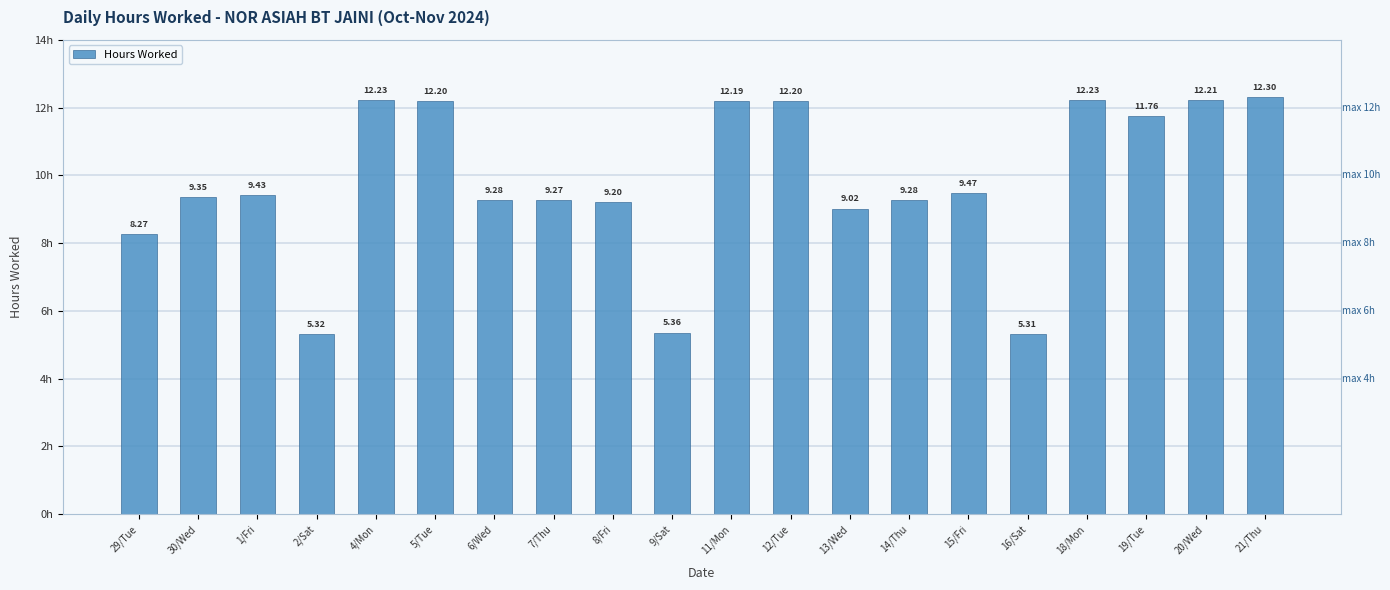

Approximately how many times larger is the value at 13/Wed compared to 7/Thu?

1.0